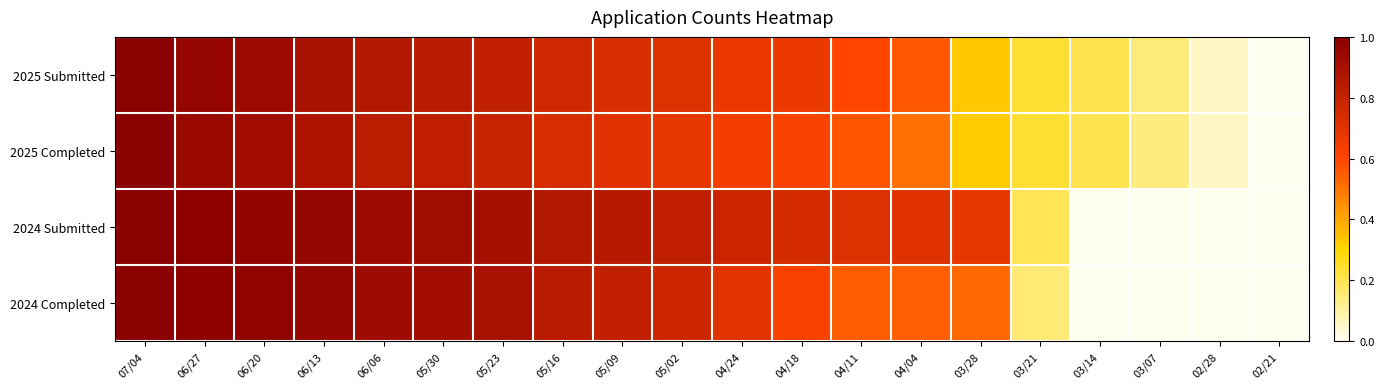

At which category is the sum across all series the highest?

07/04